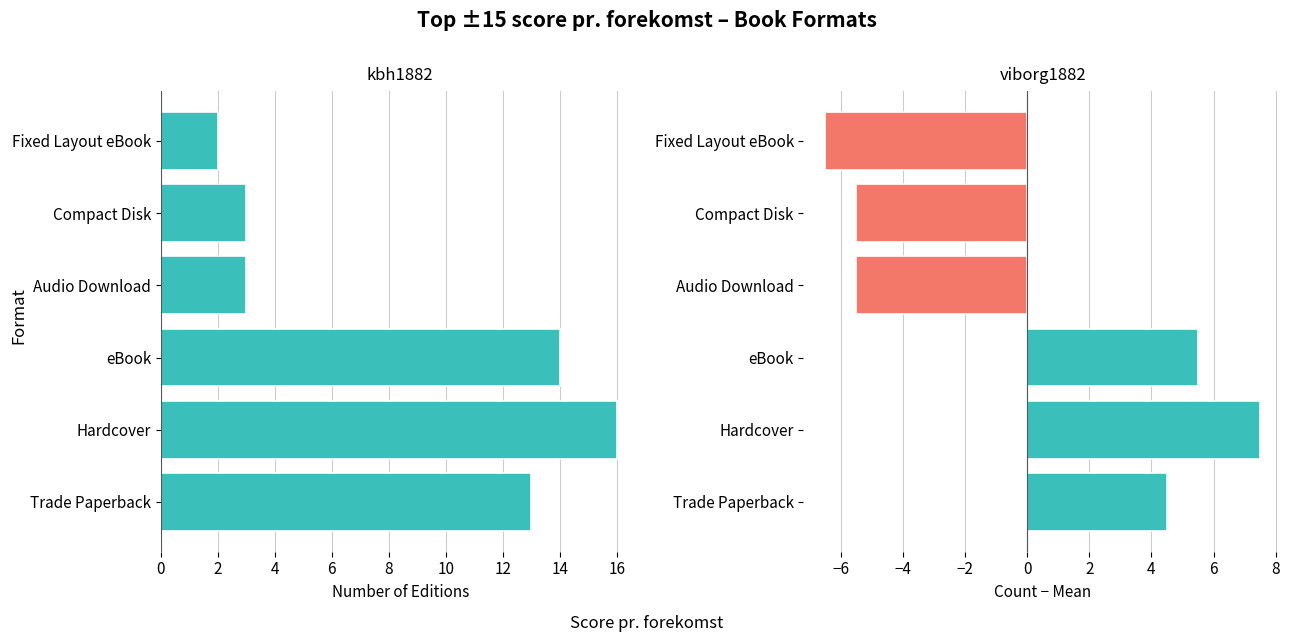

Does the chart contain any negative values?

Yes